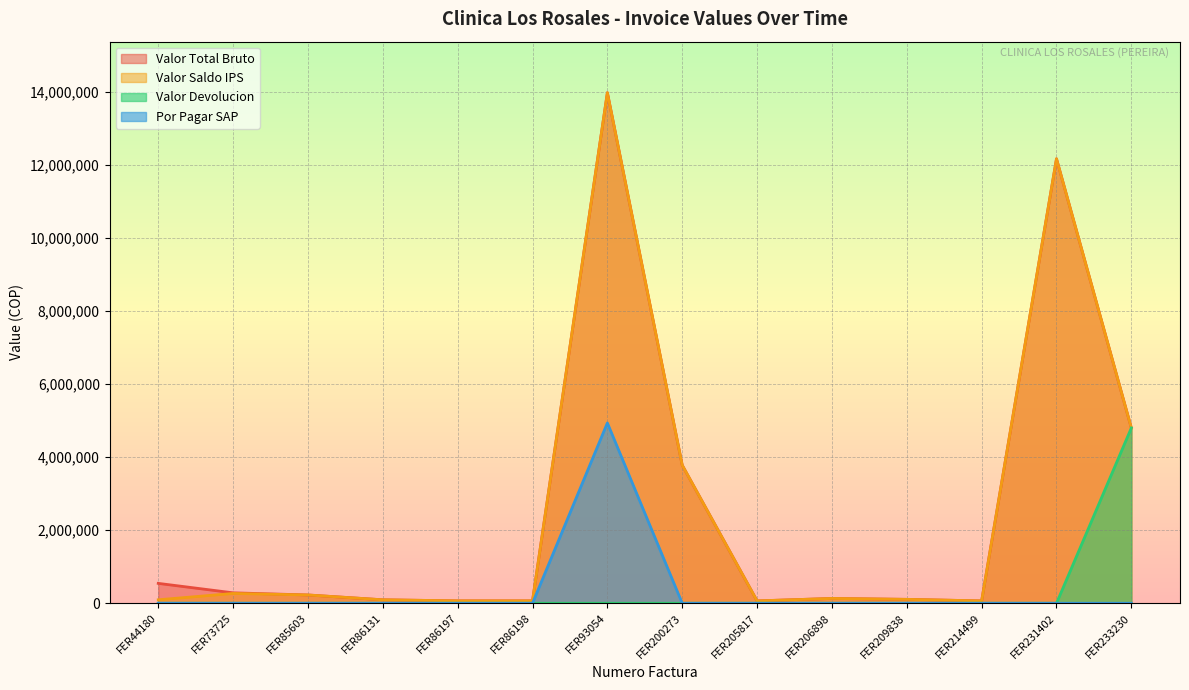

Between FER206898 and FER214499, which series saw the biggest shift?

Valor Total Bruto